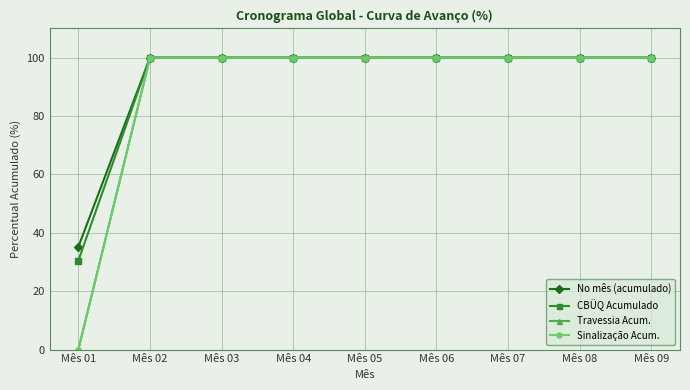

Where is CBÜQ Acumulado nearest to the value 65?

Mês 01